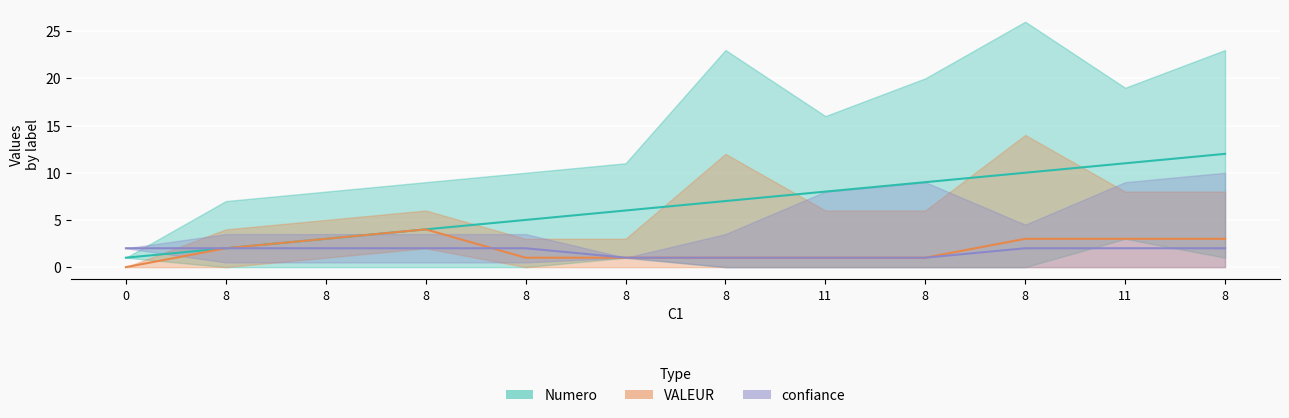

What is the sum of the VALEUR values at 8 and 11?

4